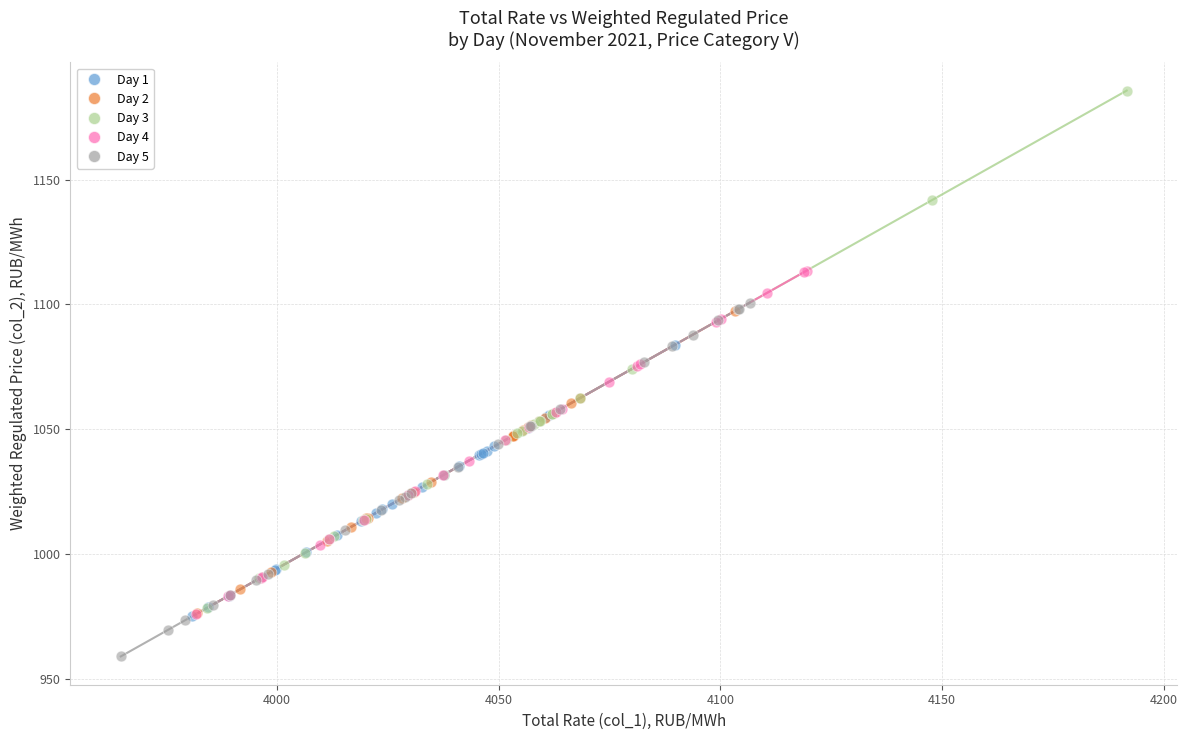

Which series has the largest Y range (max minus min)?

Day 3